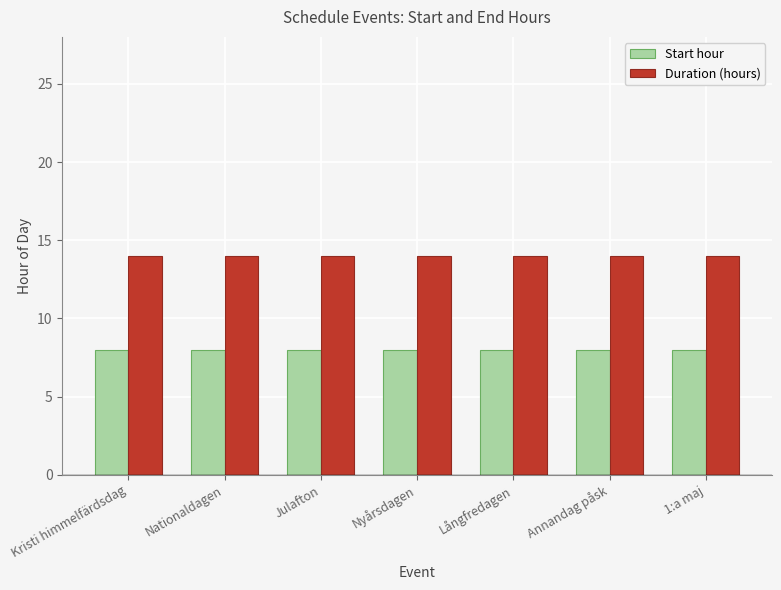

True or false: Duration (hours) has a value of 14 at Nyårsdagen.

True